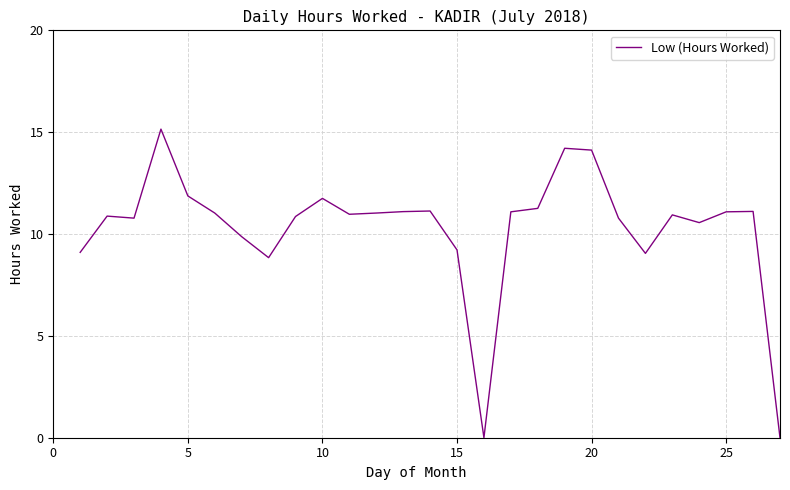

What is the maximum value shown in the chart?

15.2